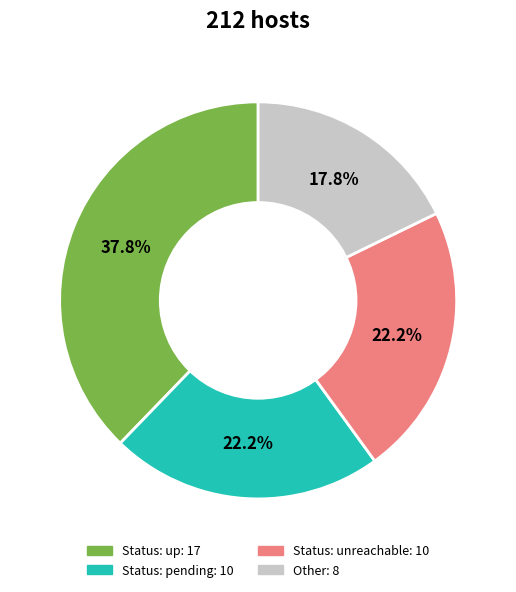

Does any single category account for the majority?

No